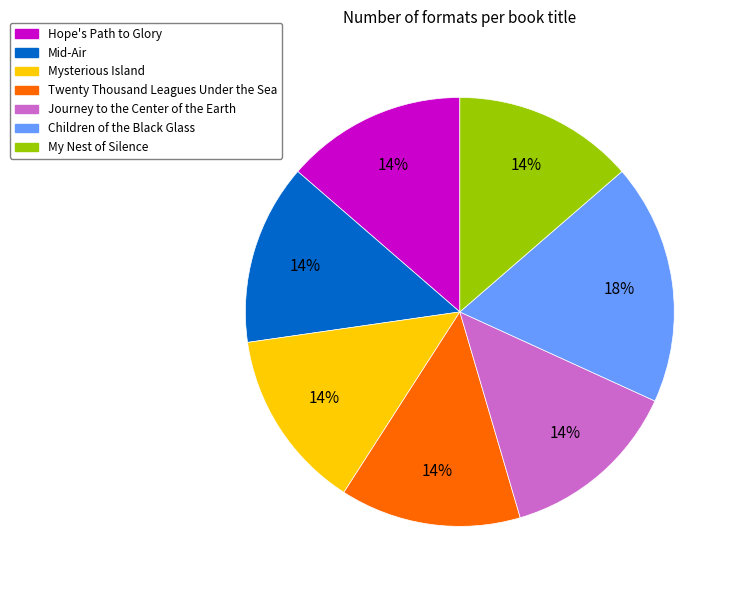

What percentage is the Mysterious Island slice, to the nearest percent?

14%